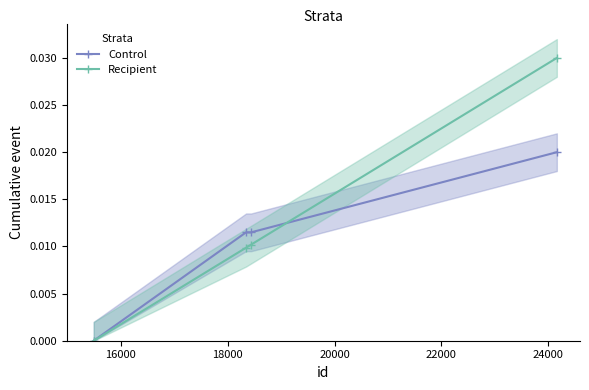

What are all the series names shown in the legend?

Control, Recipient